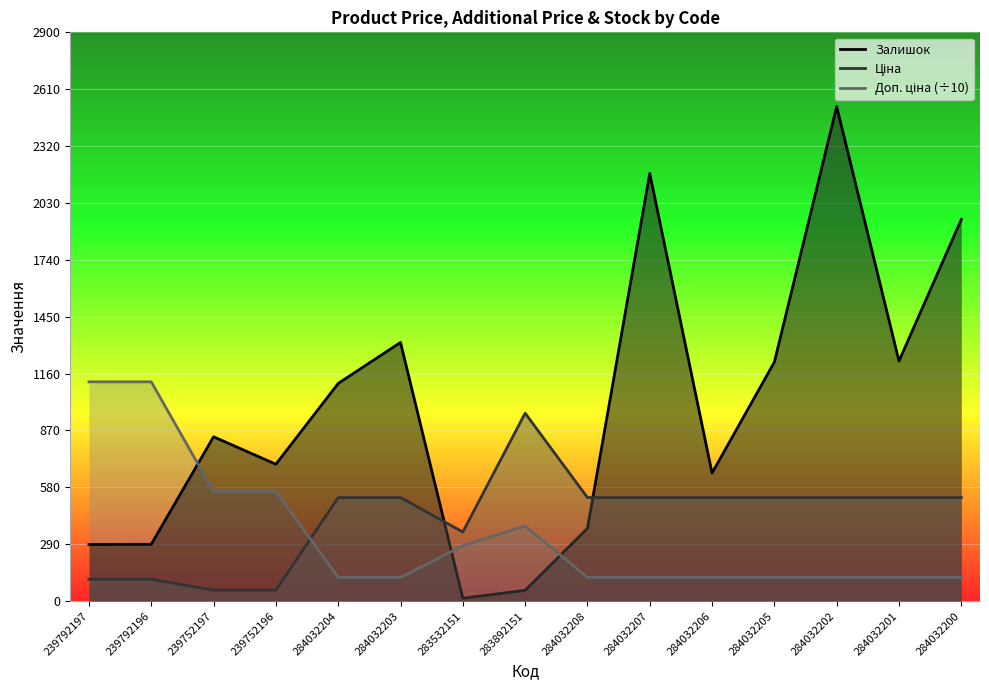

Count the number of data series in this chart.

3